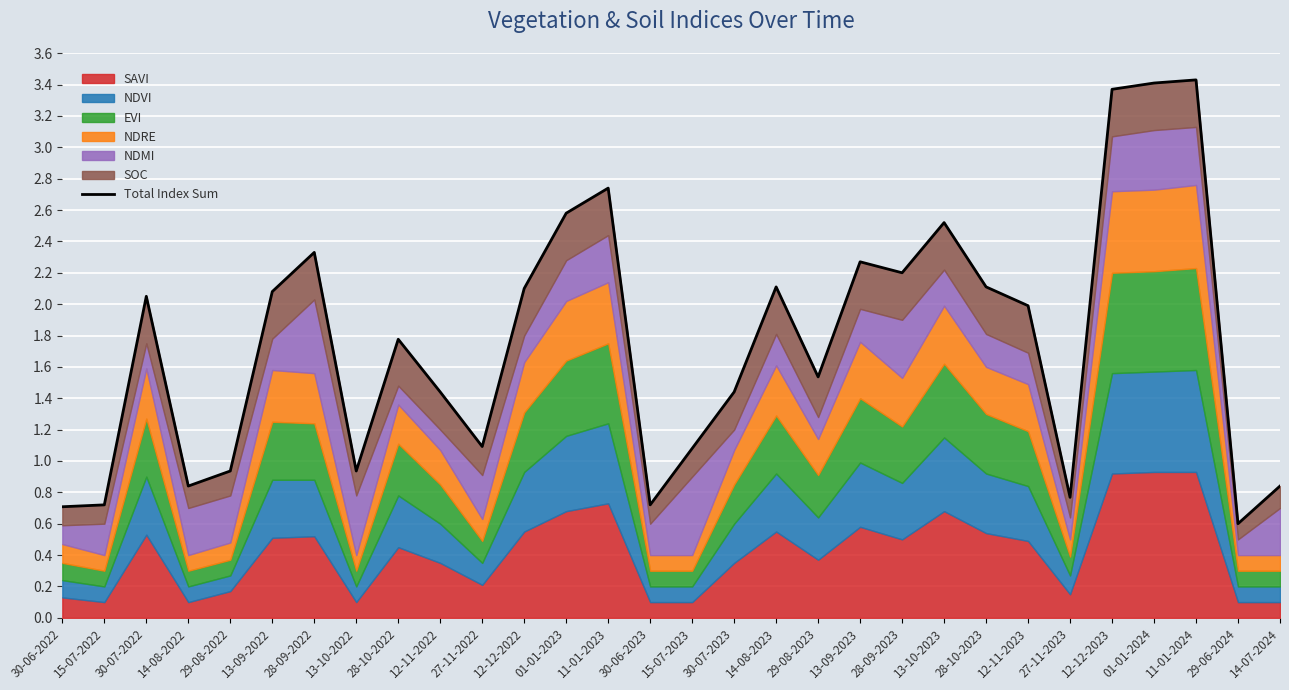

Reading left to right, list all the values displayed in this chart.

30-06-2022=0.7	15-07-2022=0.7	30-07-2022=2.0	14-08-2022=0.8	29-08-2022=0.9	13-09-2022=2.1	28-09-2022=2.3	13-10-2022=0.9	28-10-2022=1.8	12-11-2022=1.4	27-11-2022=1.1	12-12-2022=2.1	01-01-2023=2.6	11-01-2023=2.7	30-06-2023=0.7	15-07-2023=1.1	30-07-2023=1.4	14-08-2023=2.1	29-08-2023=1.5	13-09-2023=2.3	28-09-2023=2.2	13-10-2023=2.5	28-10-2023=2.1	12-11-2023=2.0	27-11-2023=0.8	12-12-2023=3.4	01-01-2024=3.4	11-01-2024=3.4	29-06-2024=0.6	14-07-2024=0.8